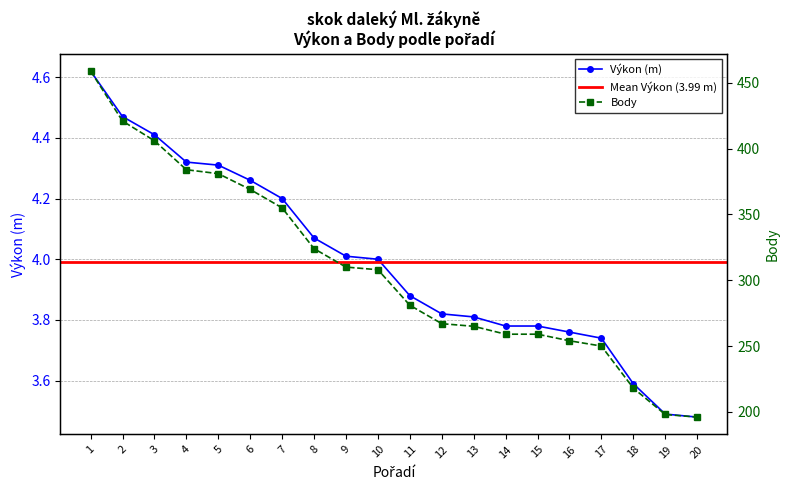

Rank the series by their maximum value, from lowest to highest.

Výkon, Body